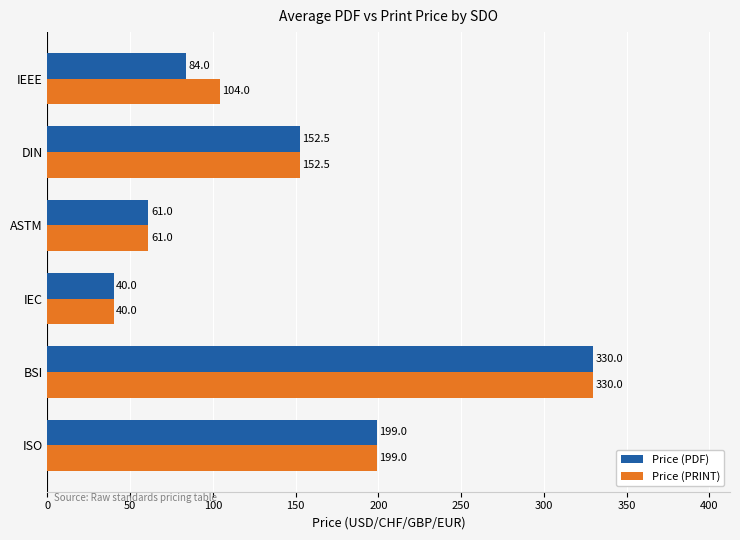

Which category has the highest value in the Price (PDF) series?

BSI